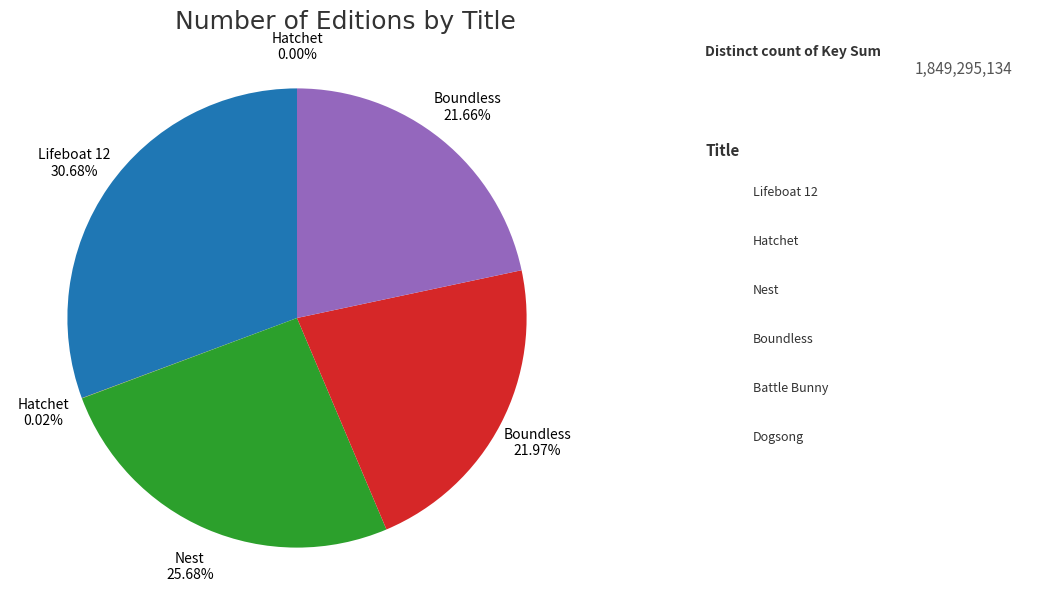

Is there any slice that represents more than half of the pie?

No